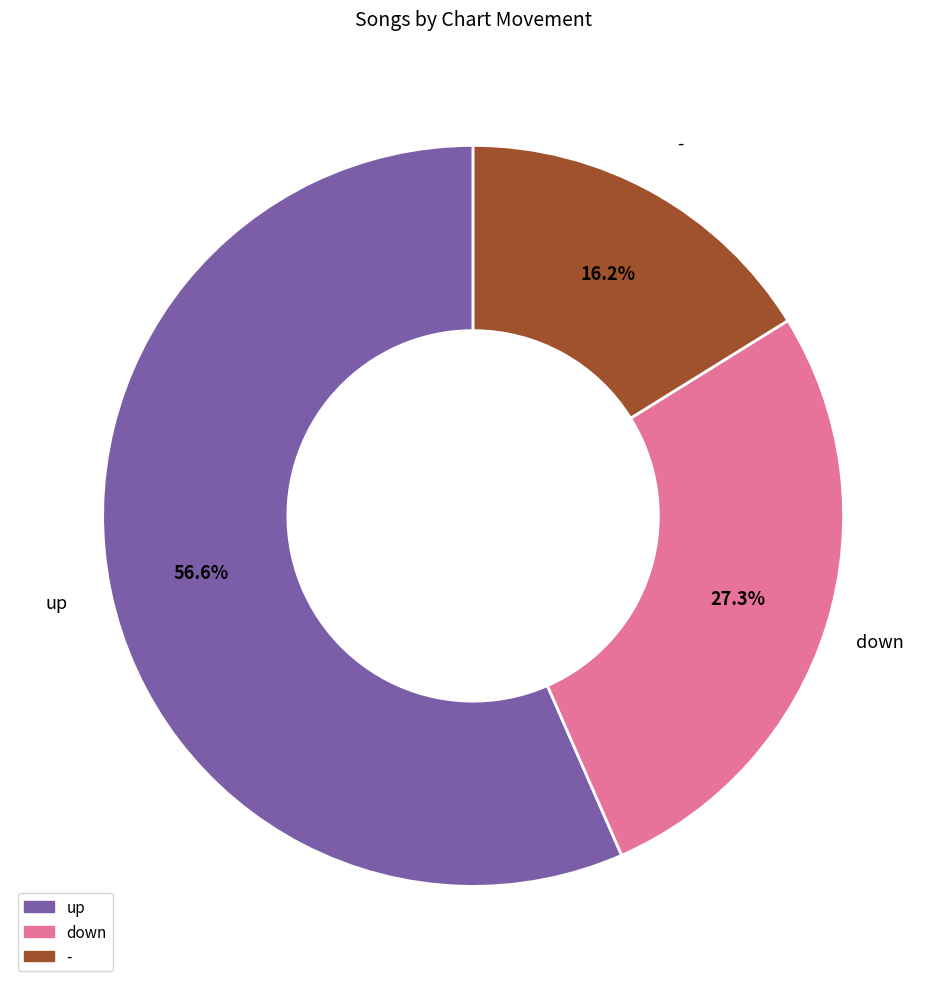

To the nearest percent, what is the difference between the largest and smallest slice percentages?

40%